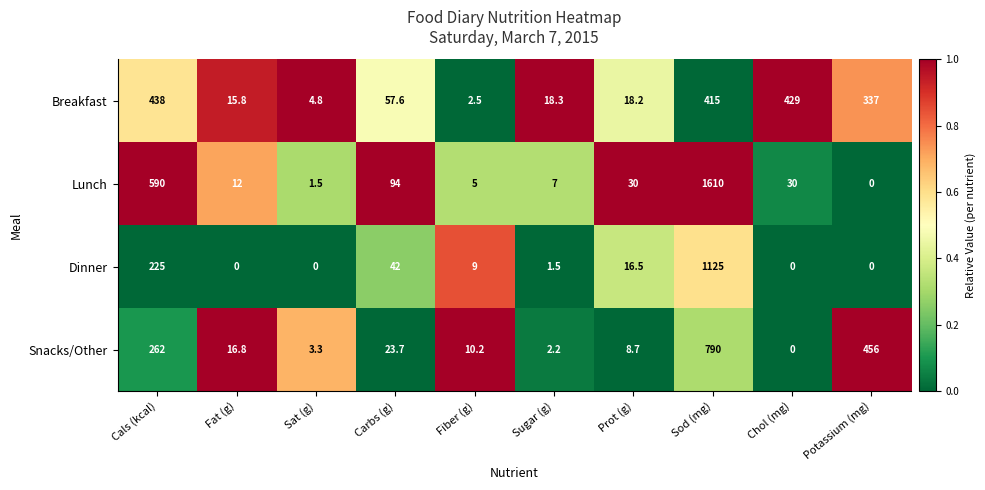

What is the lowest value of the Breakfast series?

2.5